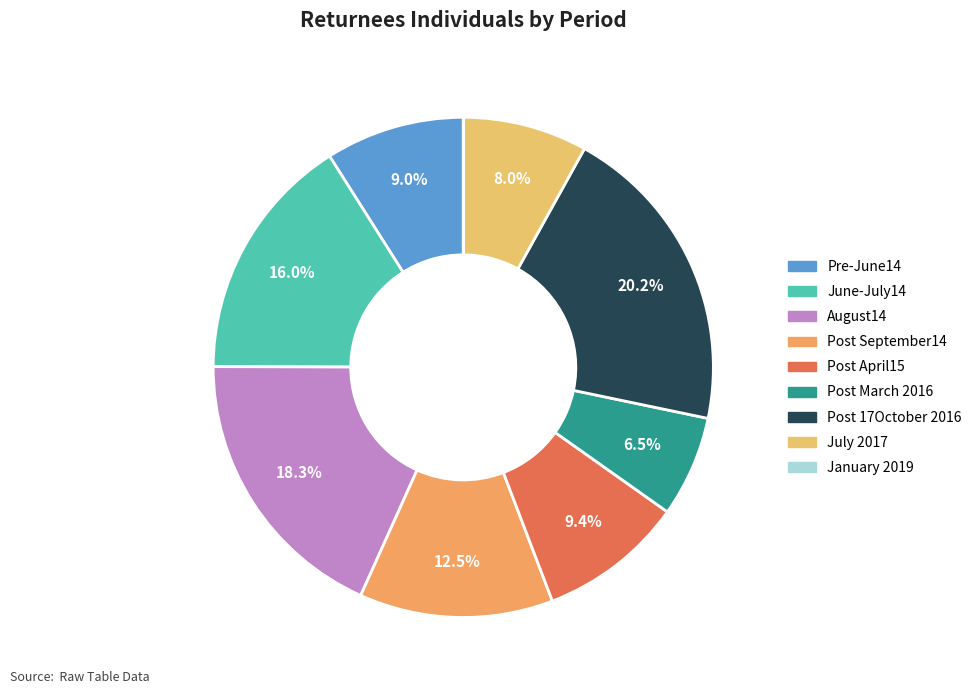

Does Post March 2016 account for over 50% of the chart?

No